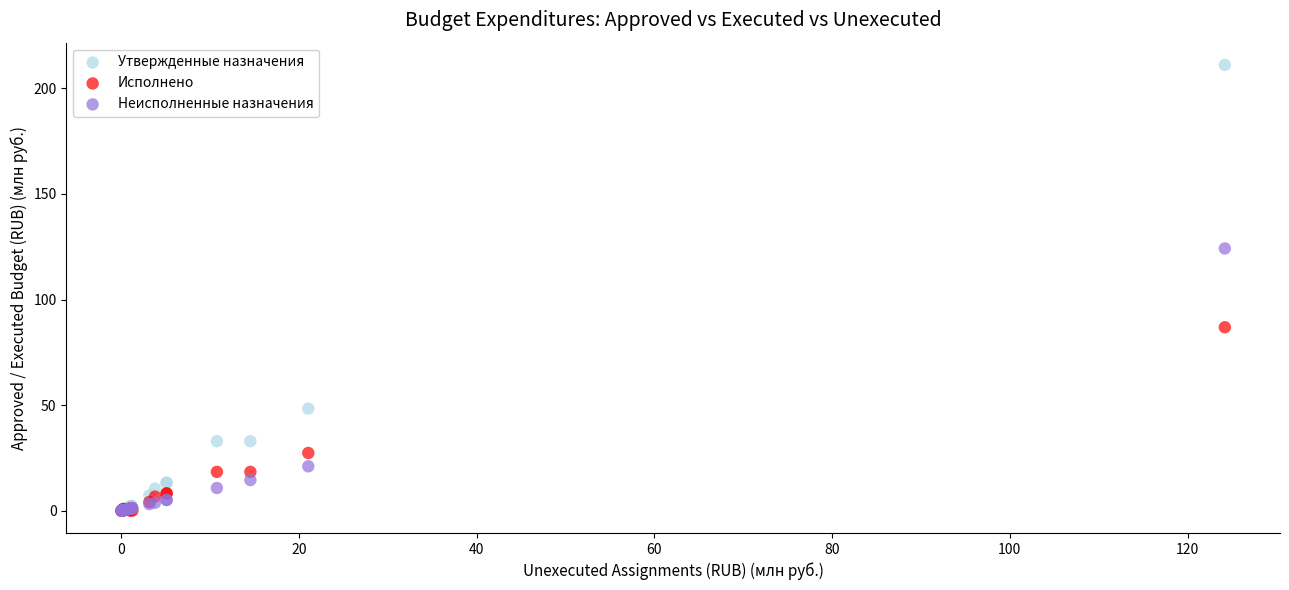

Which series reaches the maximum Y coordinate?

Утвержденные назначения